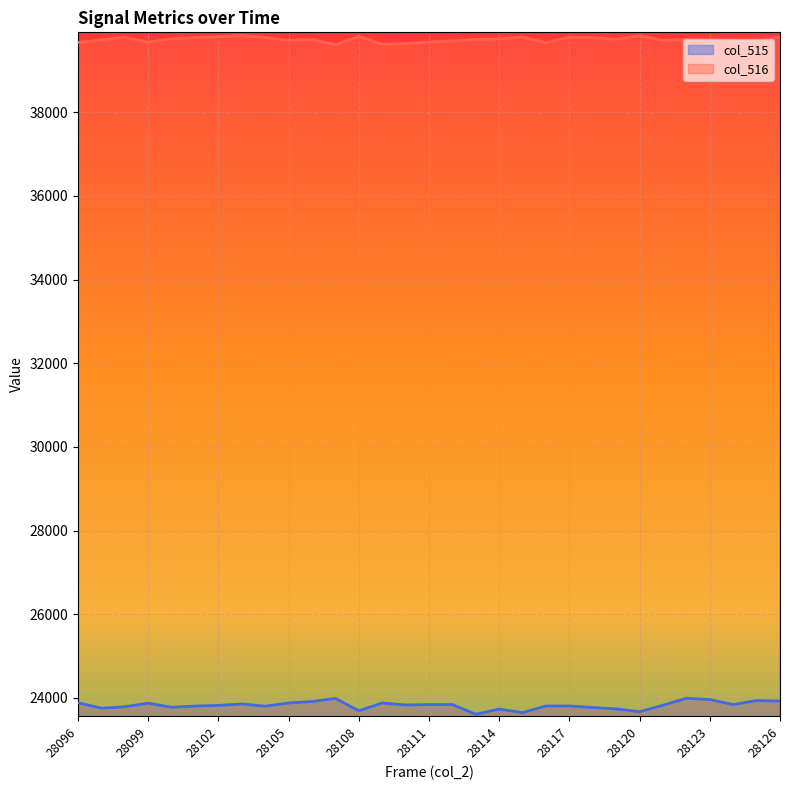

What is the value of the col_516 point at the 1st from the left?

39668